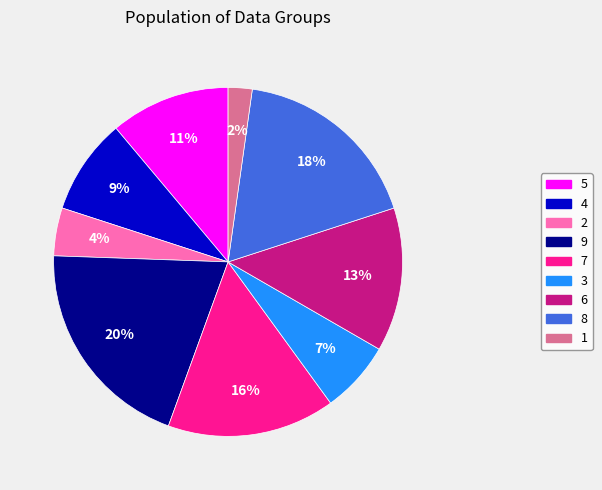

To the nearest percent, what is the combined percentage of 1 and 4?

11%